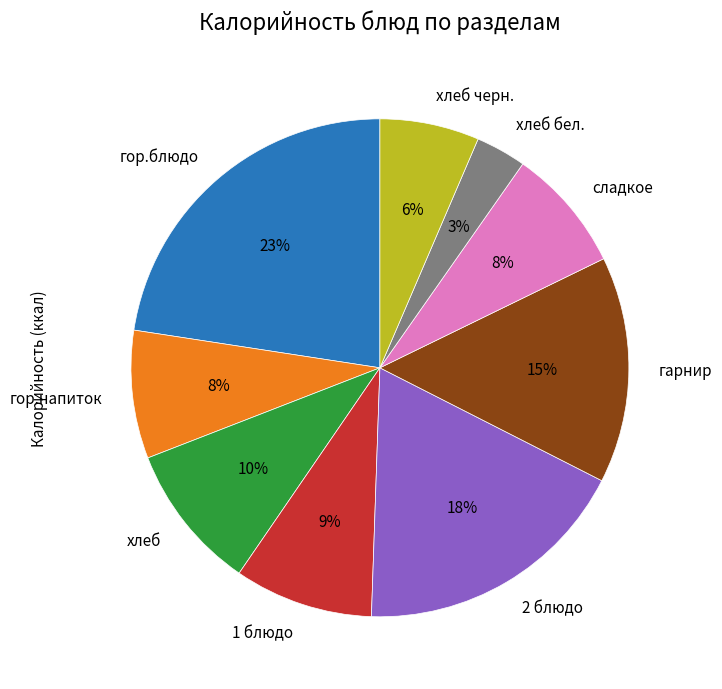

Is there a majority slice in this chart?

No